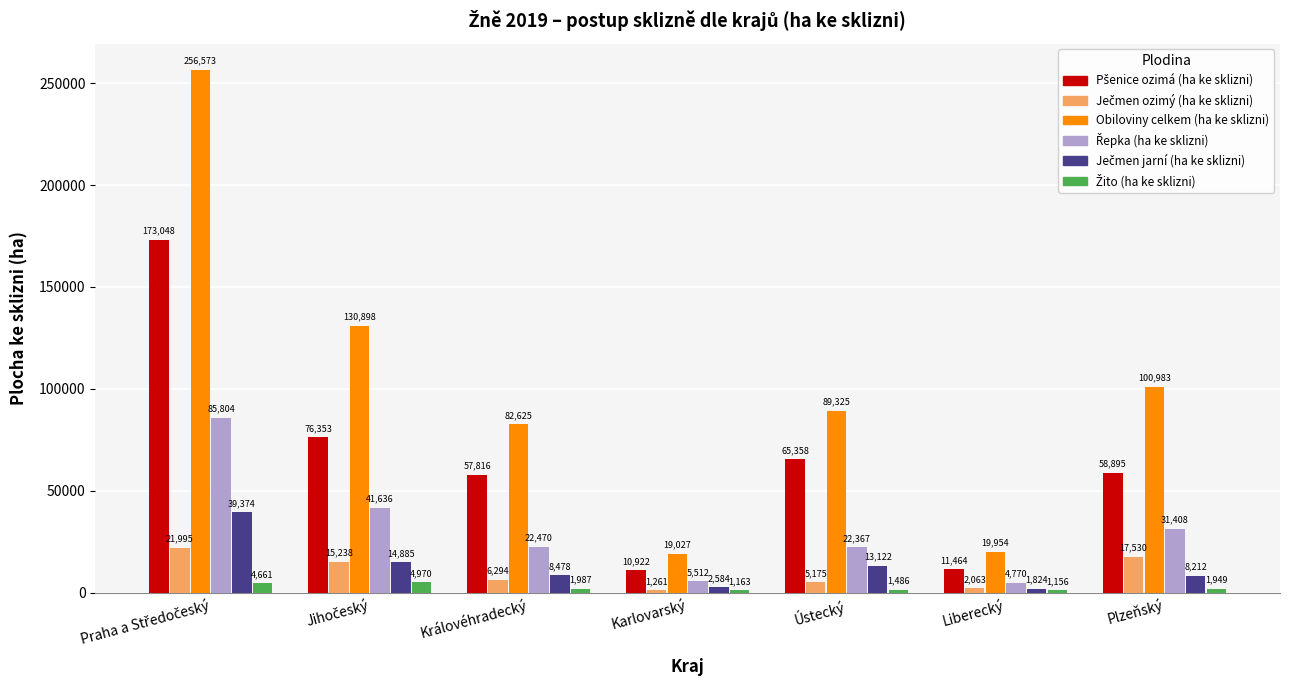

Which series has the largest range (max minus min)?

Obiloviny celkem (ha ke sklizni)